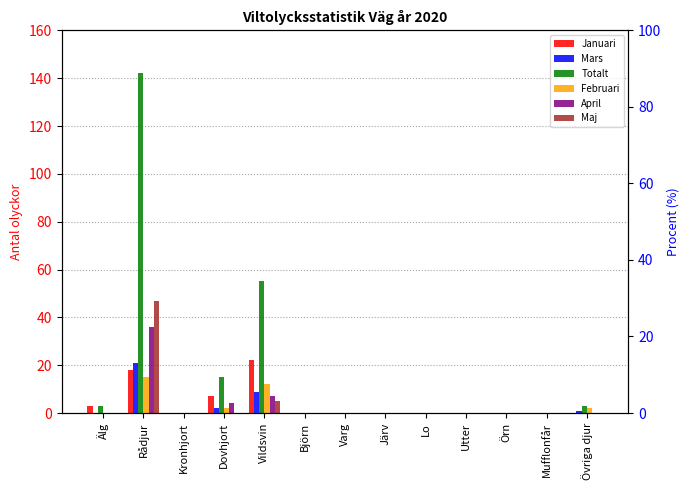

Is the value of Februari at Utter greater than the value of Maj at Vildsvin?

No